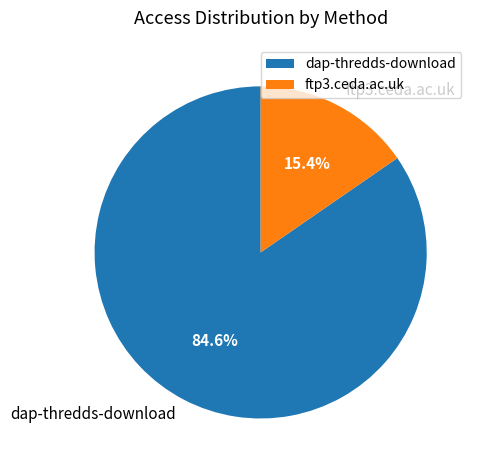

What portion of the pie excludes ftp3.ceda.ac.uk?

84.6%